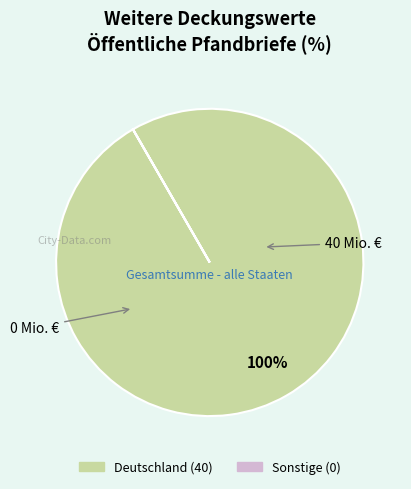

Is there a majority slice in this chart?

Yes